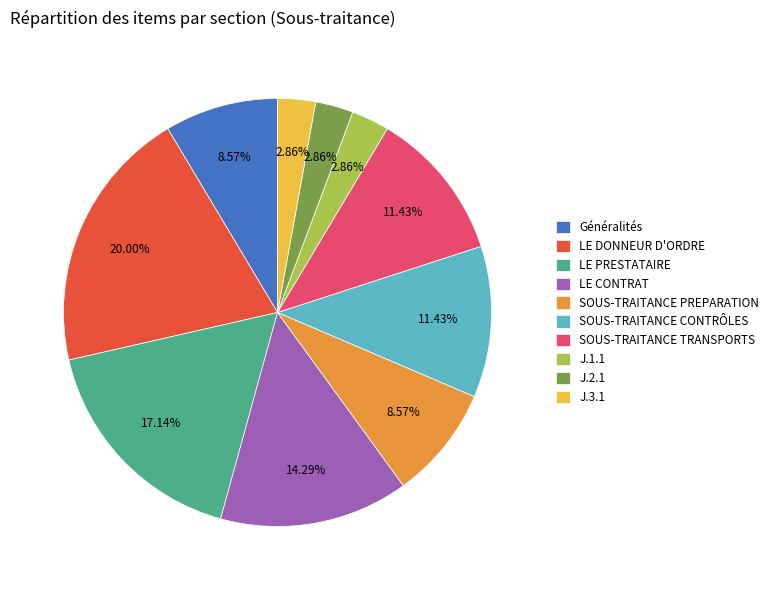

Between SOUS-TRAITANCE PREPARATION and J.1.1, which is larger?

SOUS-TRAITANCE PREPARATION